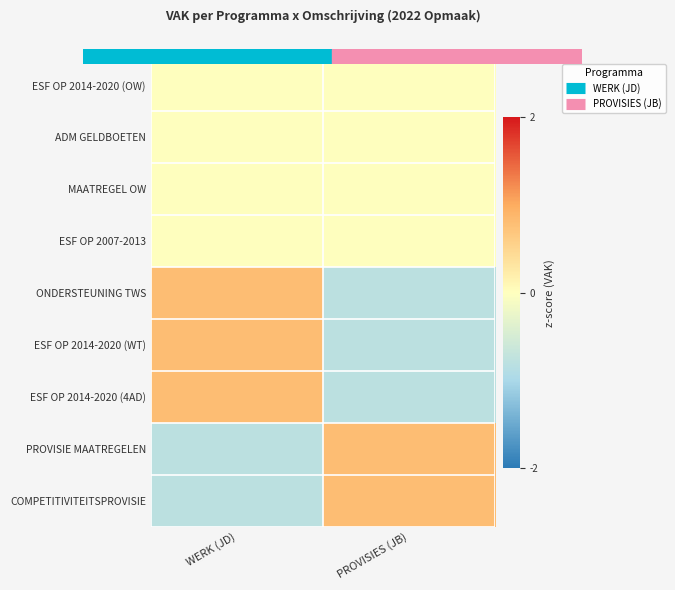

Reading right to left, transcribe all the data shown in this chart.

ESF OP 2014-2020 (OW): PROVISIES (JB)=0	WERK (JD)=0
ADM GELDBOETEN: PROVISIES (JB)=0	WERK (JD)=0
MAATREGEL OW: PROVISIES (JB)=0	WERK (JD)=0
ESF OP 2007-2013: PROVISIES (JB)=0	WERK (JD)=0
ONDERSTEUNING TWS: PROVISIES (JB)=-1	WERK (JD)=1
ESF OP 2014-2020 (WT): PROVISIES (JB)=-1	WERK (JD)=1
ESF OP 2014-2020 (4AD): PROVISIES (JB)=-1	WERK (JD)=1
PROVISIE MAATREGELEN: PROVISIES (JB)=1	WERK (JD)=-1
COMPETITIVITEITSPROVISIE: PROVISIES (JB)=1	WERK (JD)=-1